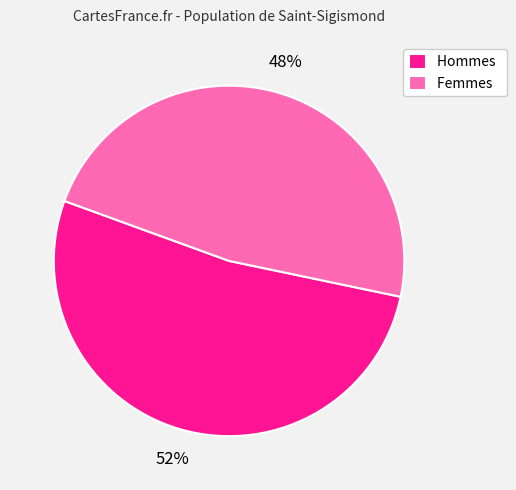

Approximately how many times larger is the value at Hommes compared to Femmes?

1.1